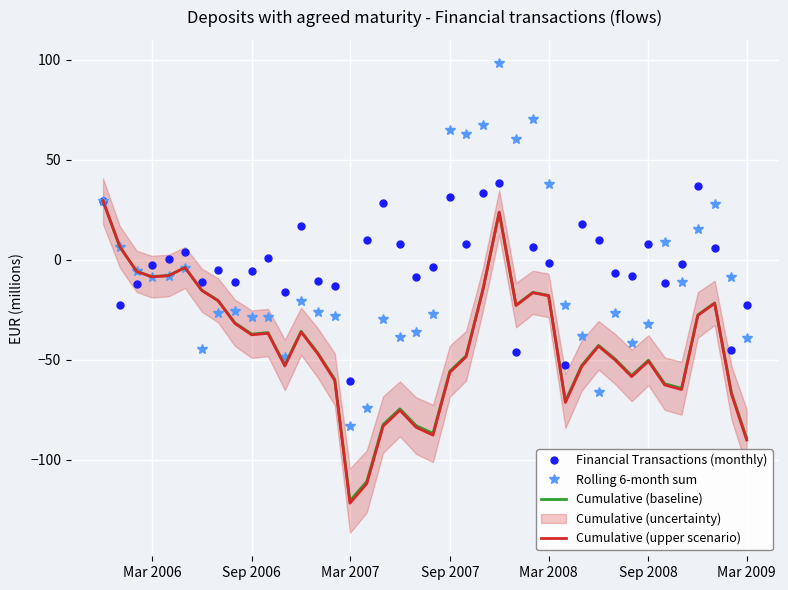

How many positive values does the Rolling 6-month sum series have?

12